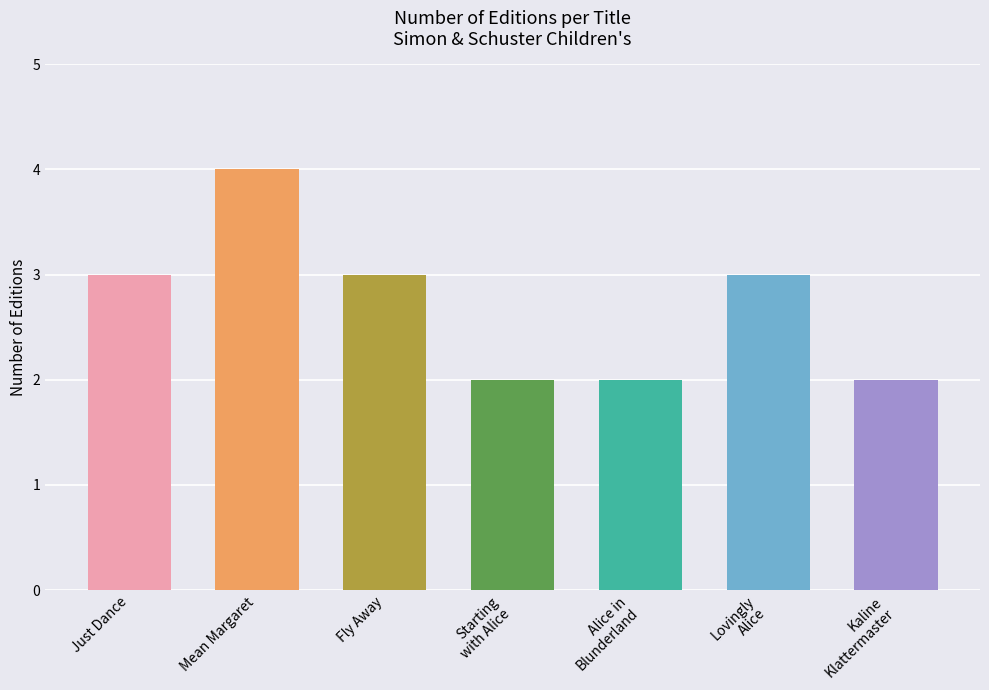

What is the smallest value displayed?

2